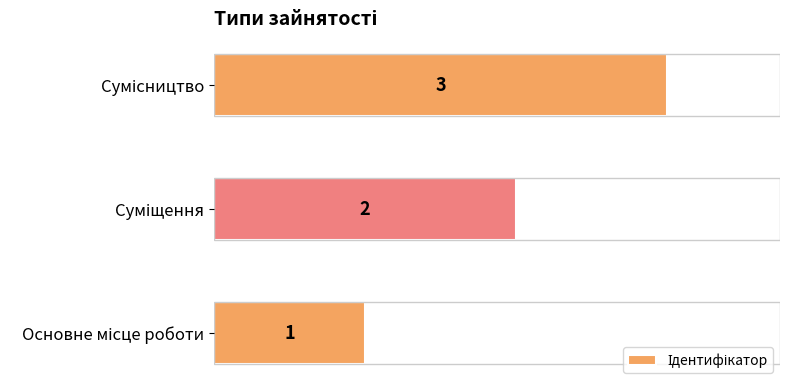

What is the difference between the second highest and minimum values?

1